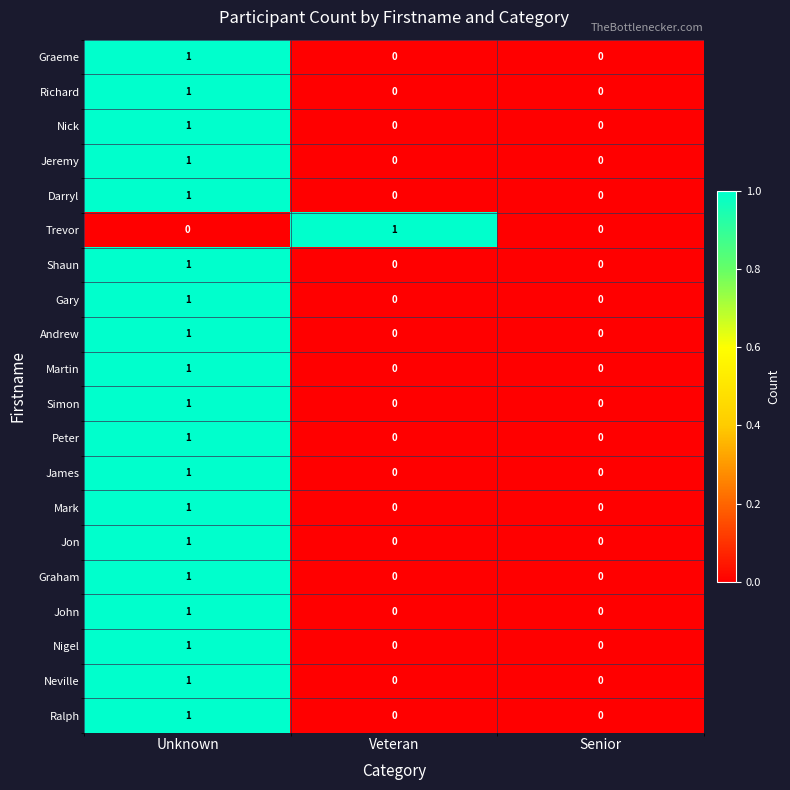

Count the Shaun values in the range 0 to 1.

3